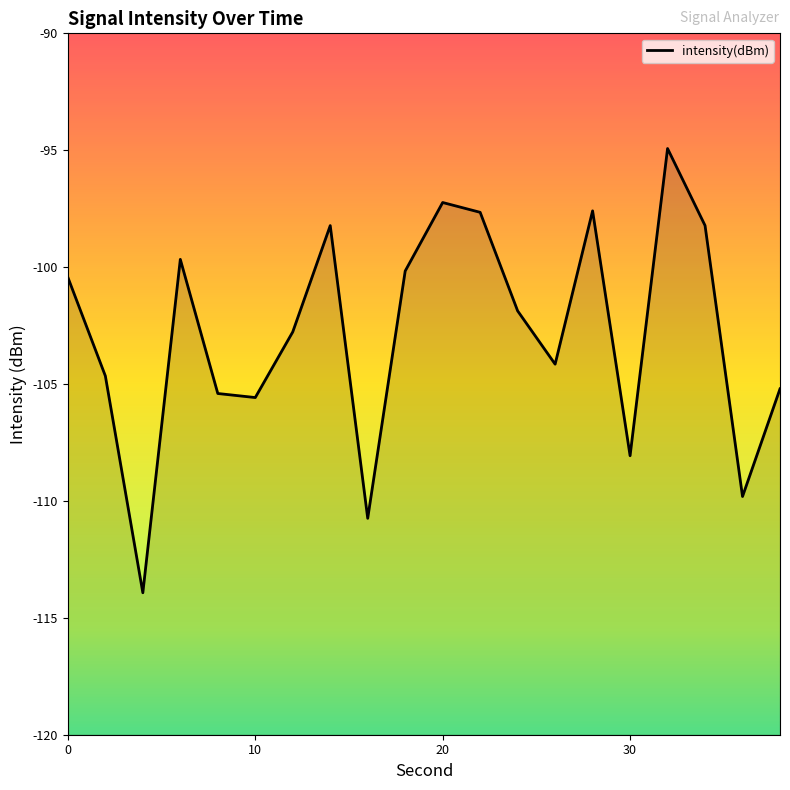

How many interior local peaks (higher than both neighbors) does the data have?

5